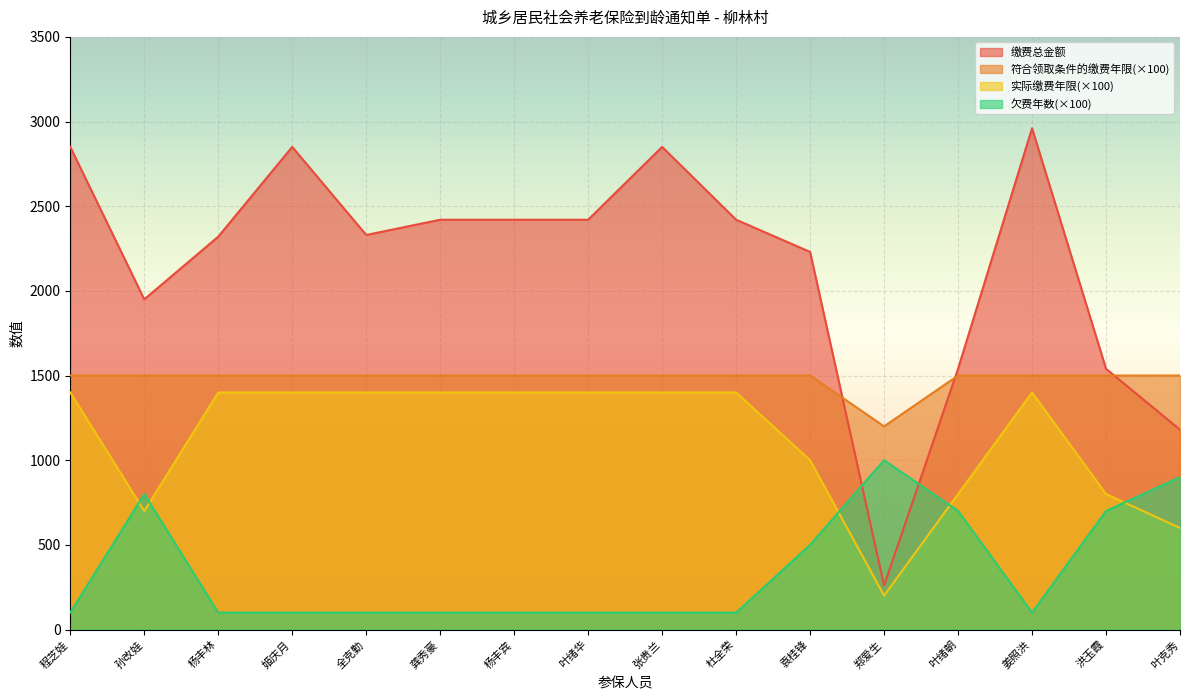

What is the average value of the 欠费年数 series?

350